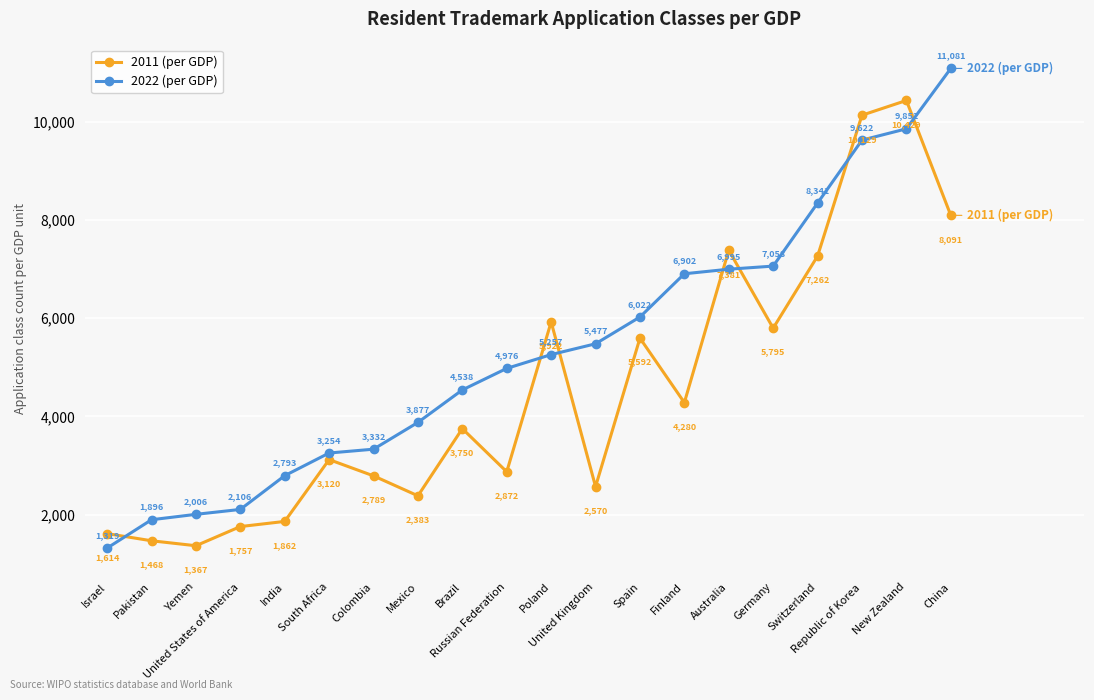

Rank the series at Colombia from highest to lowest value.

2022 (per GDP), 2011 (per GDP)